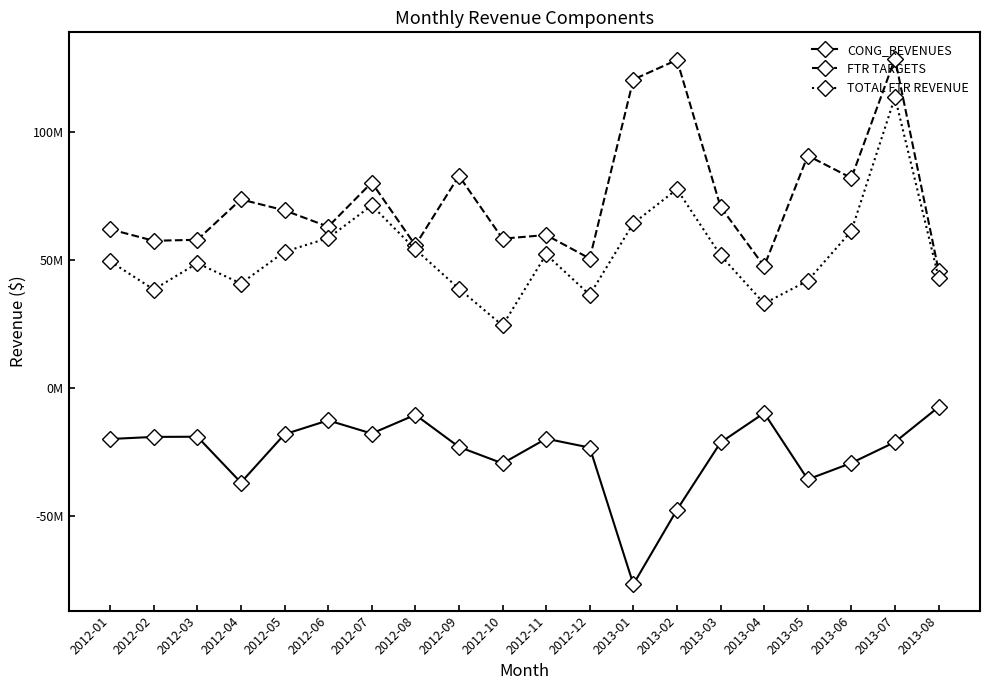

The value of FTR TARGETS at 2013-01 is 120435470.8. True or false?

True